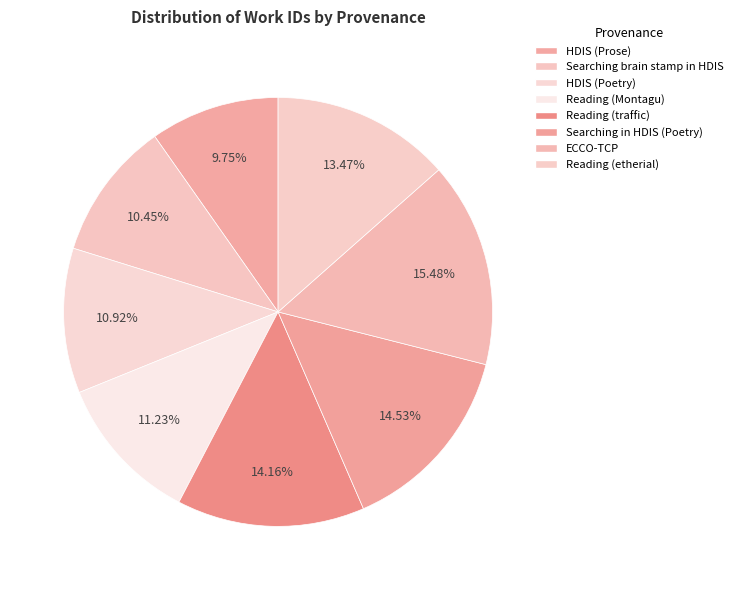

What is the total percentage of Reading (traffic) and HDIS (Prose)?

23.9%